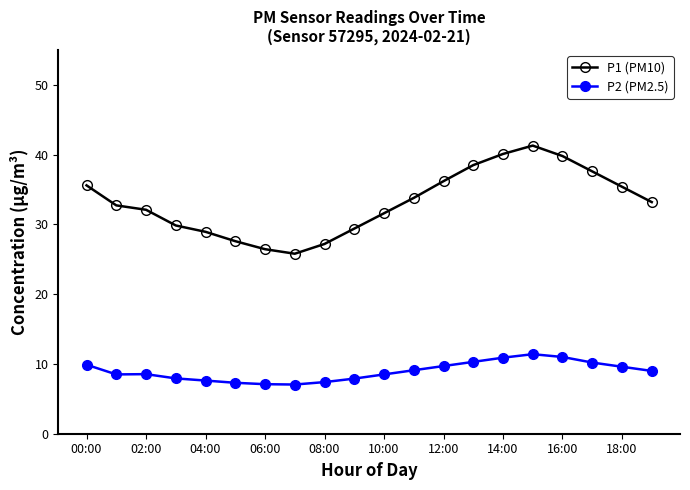

What are all the series names shown in the legend?

P1 (PM10), P2 (PM2.5)